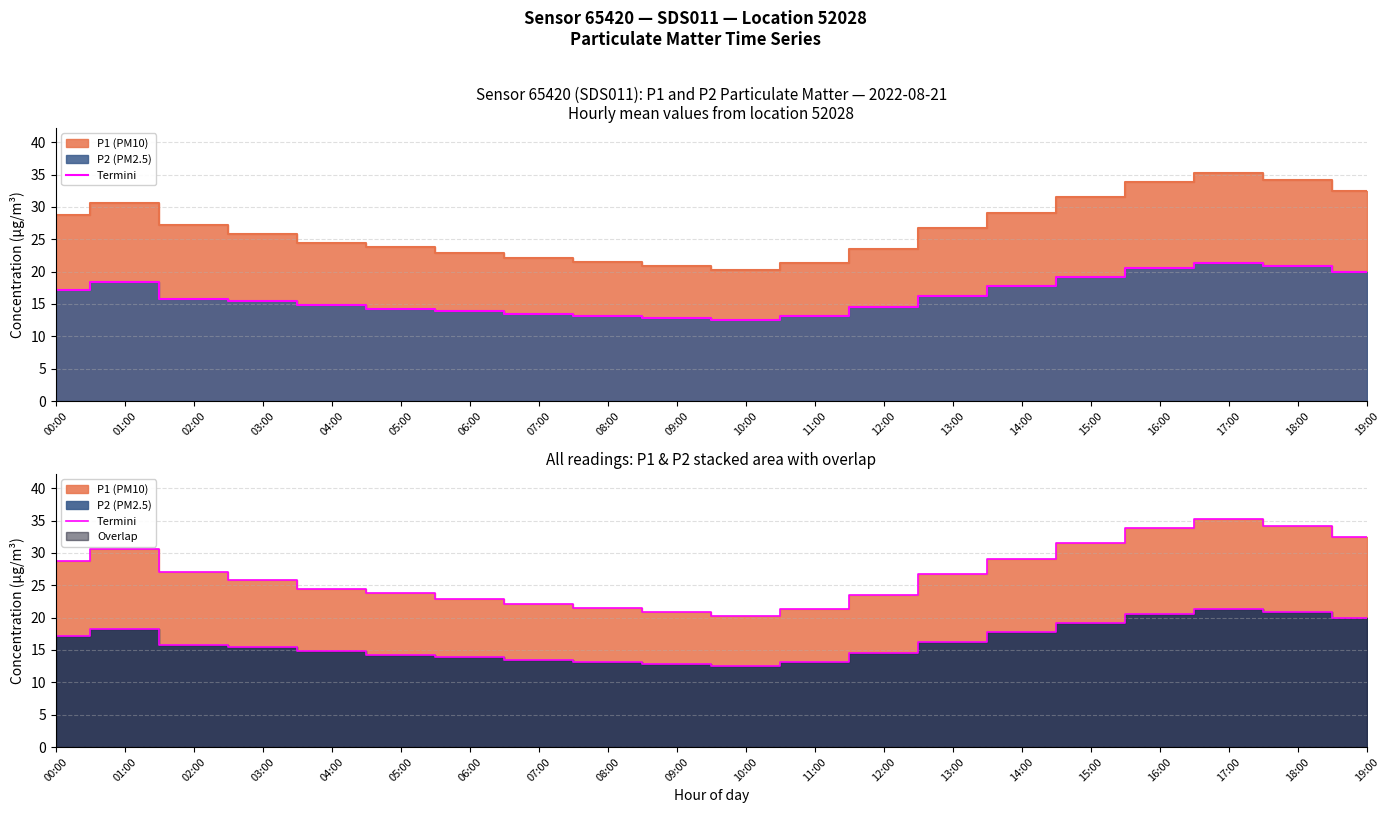

Reading left to right, extract all data points from this chart.

28.8	30.7	27.1	25.8	24.5	23.8	22.9	22.1	21.5	20.8	20.2	21.3	23.5	26.8	29.1	31.5	33.8	35.2	34.1	32.5